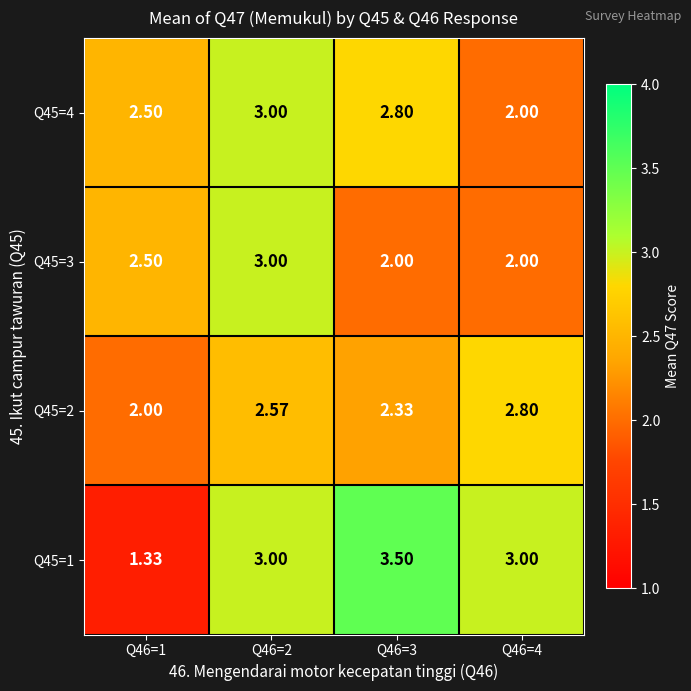

Which series has the largest total across all categories?

Q45=1